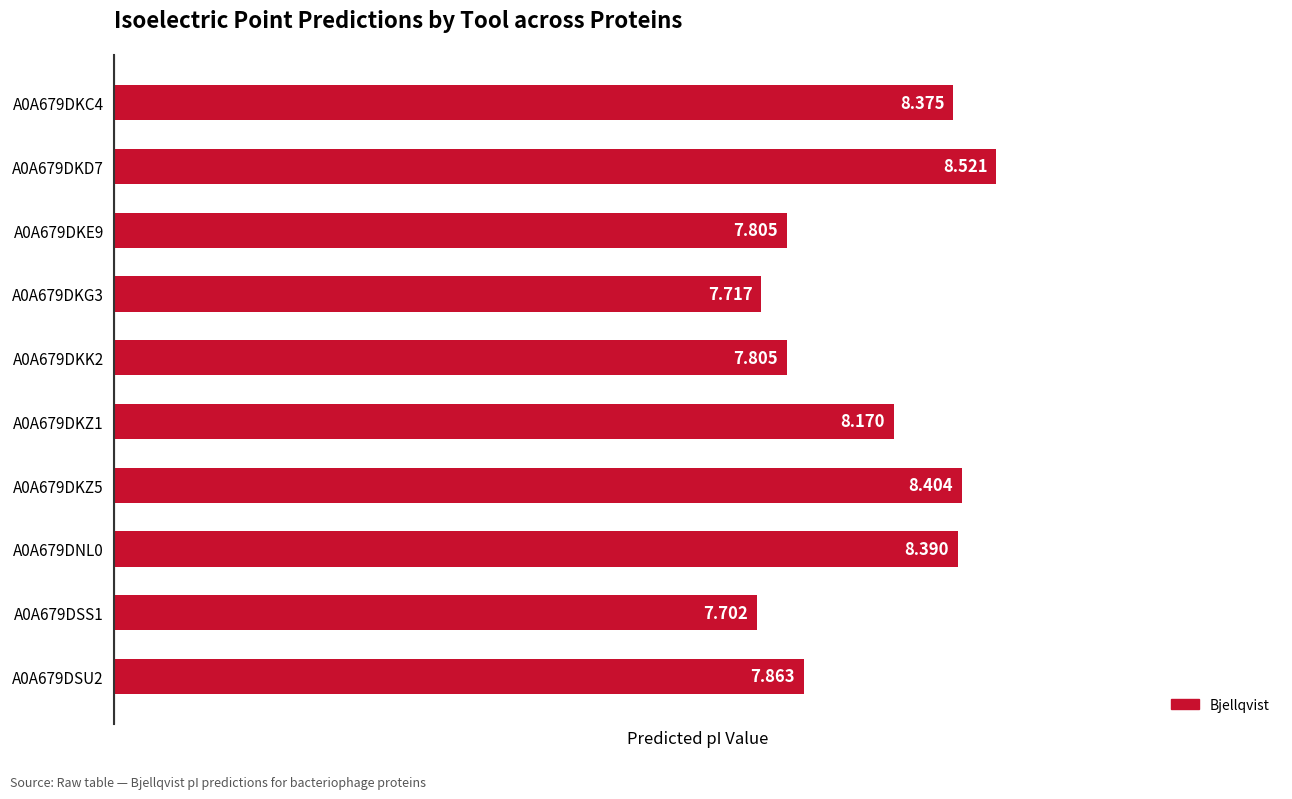

At which category does the chart reach its peak across all series?

A0A679DKD7